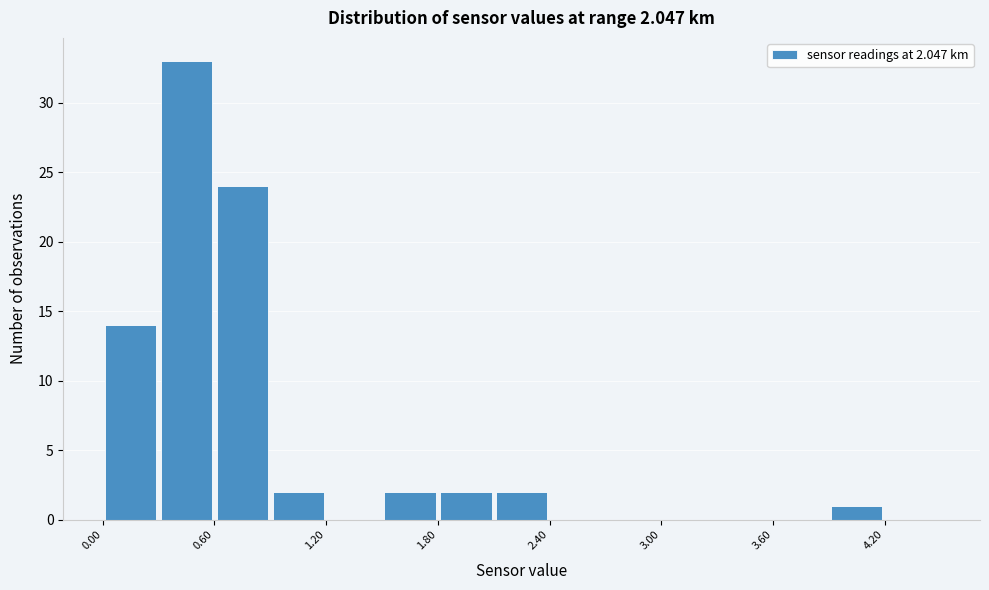

Around what value on the x-axis is the tallest bar? Give the approximate position of its centre, as read against the axis.

0.5